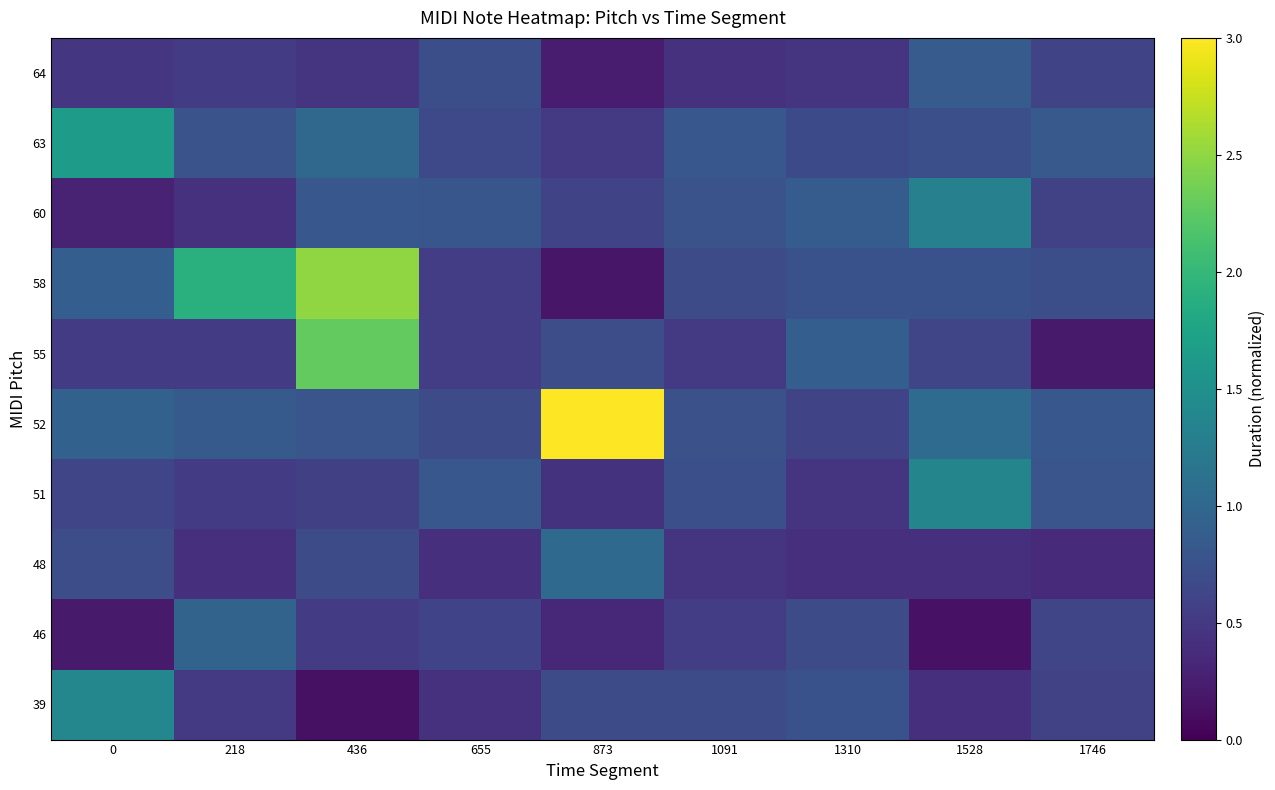

What is the minimum value shown in the chart?

0.1